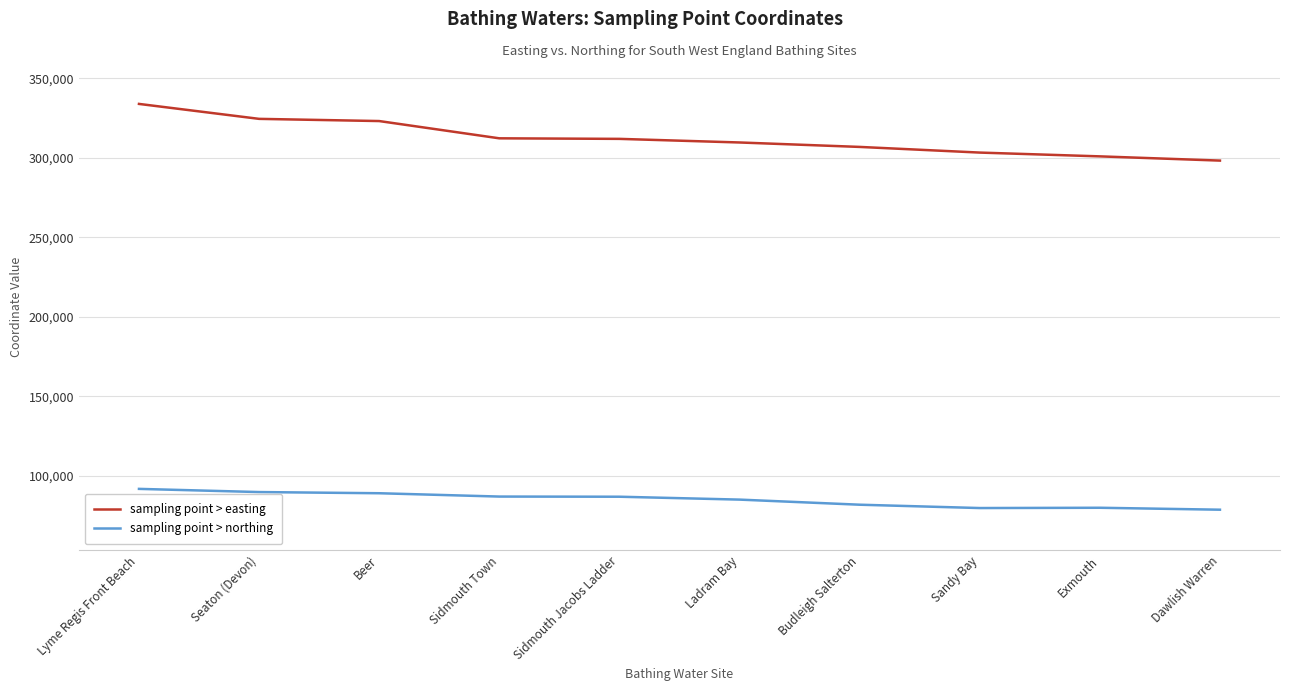

True or false: sampling point > easting and sampling point > northing intersect in this chart.

False